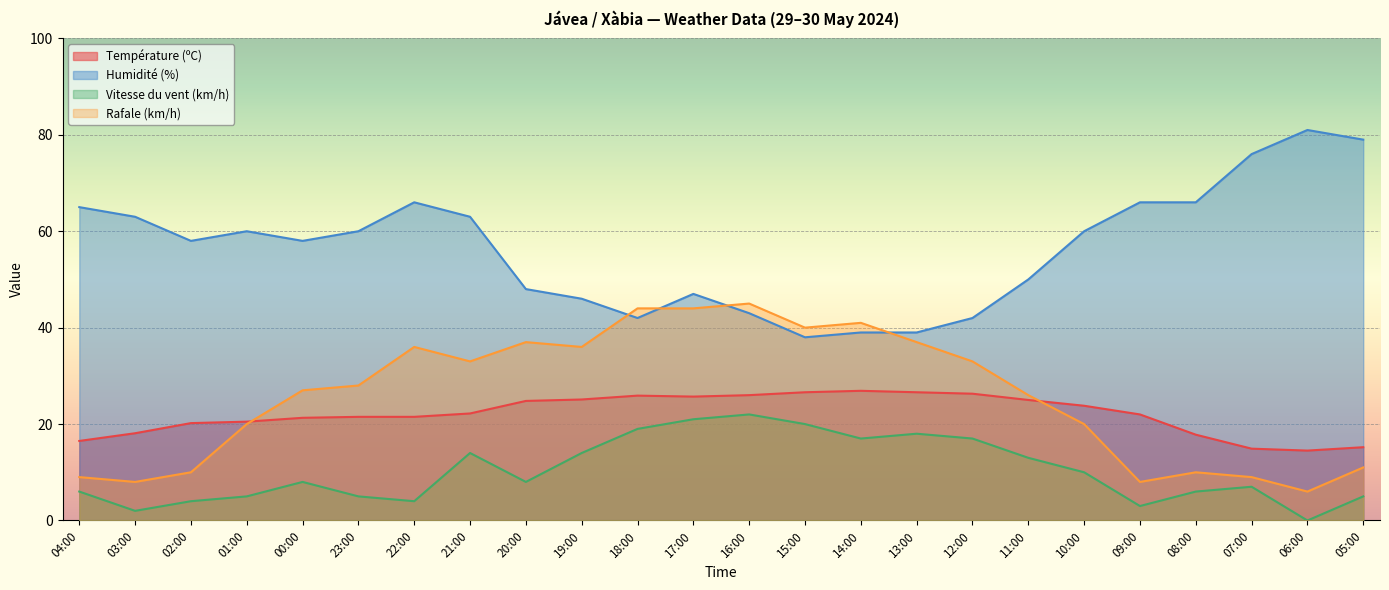

Rank the series at 08:00 from highest to lowest value.

Humidité (%), Température (ºC), Rafale (km/h), Vitesse du vent (km/h)